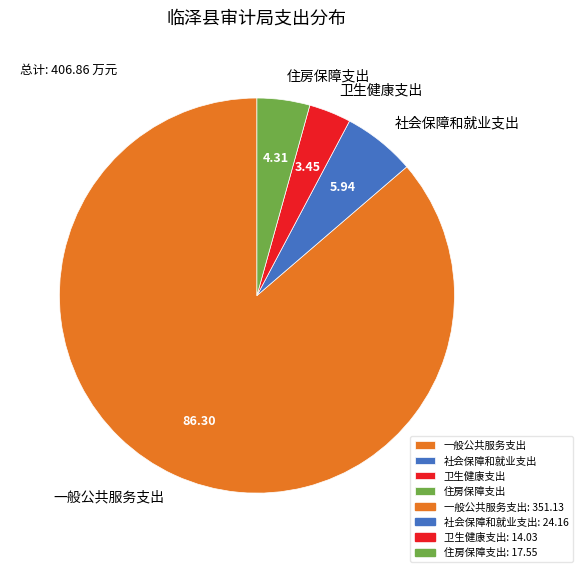

How many segments does this pie chart have?

4